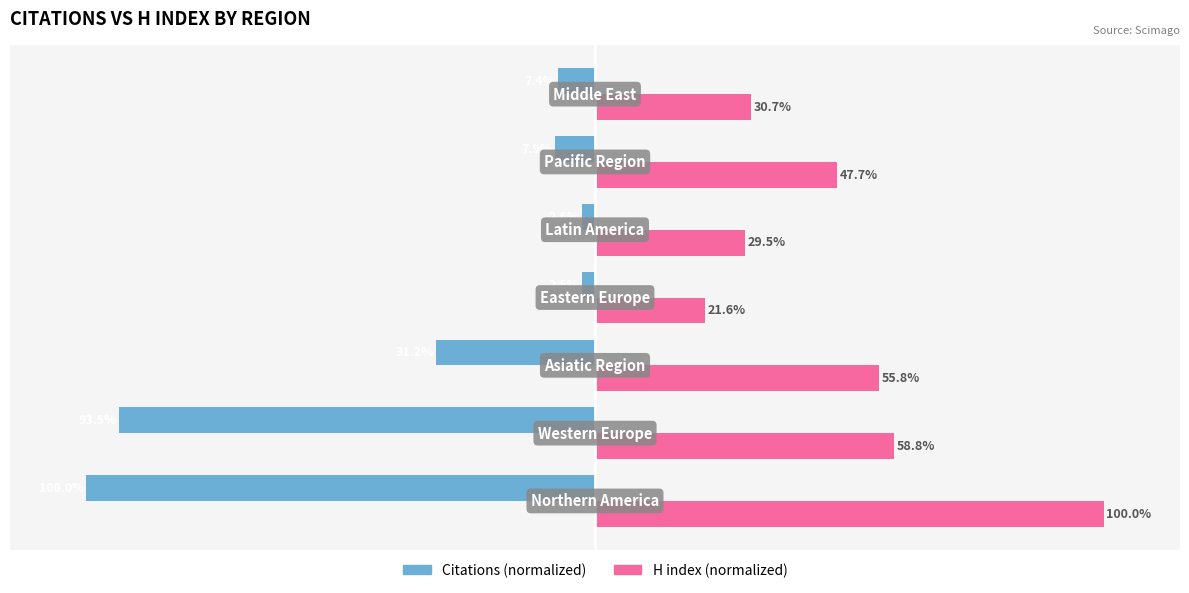

List the series in order of their overall mean, highest first.

H index (normalized), Citations (normalized)